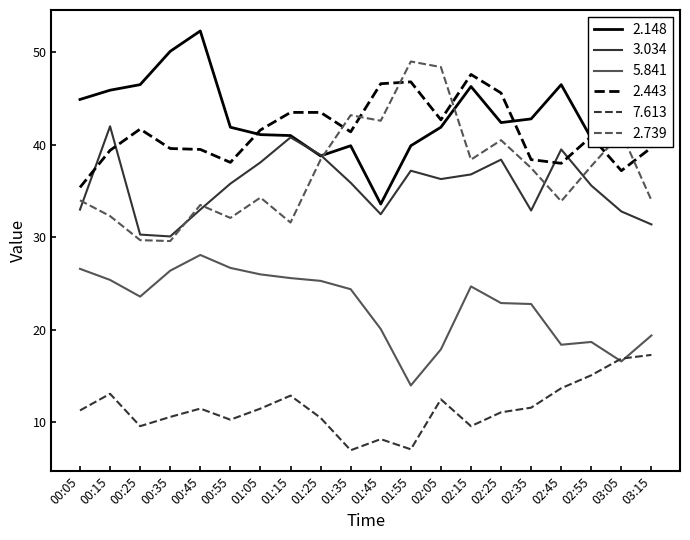

What is the average value of the 5.841 series?

22.7